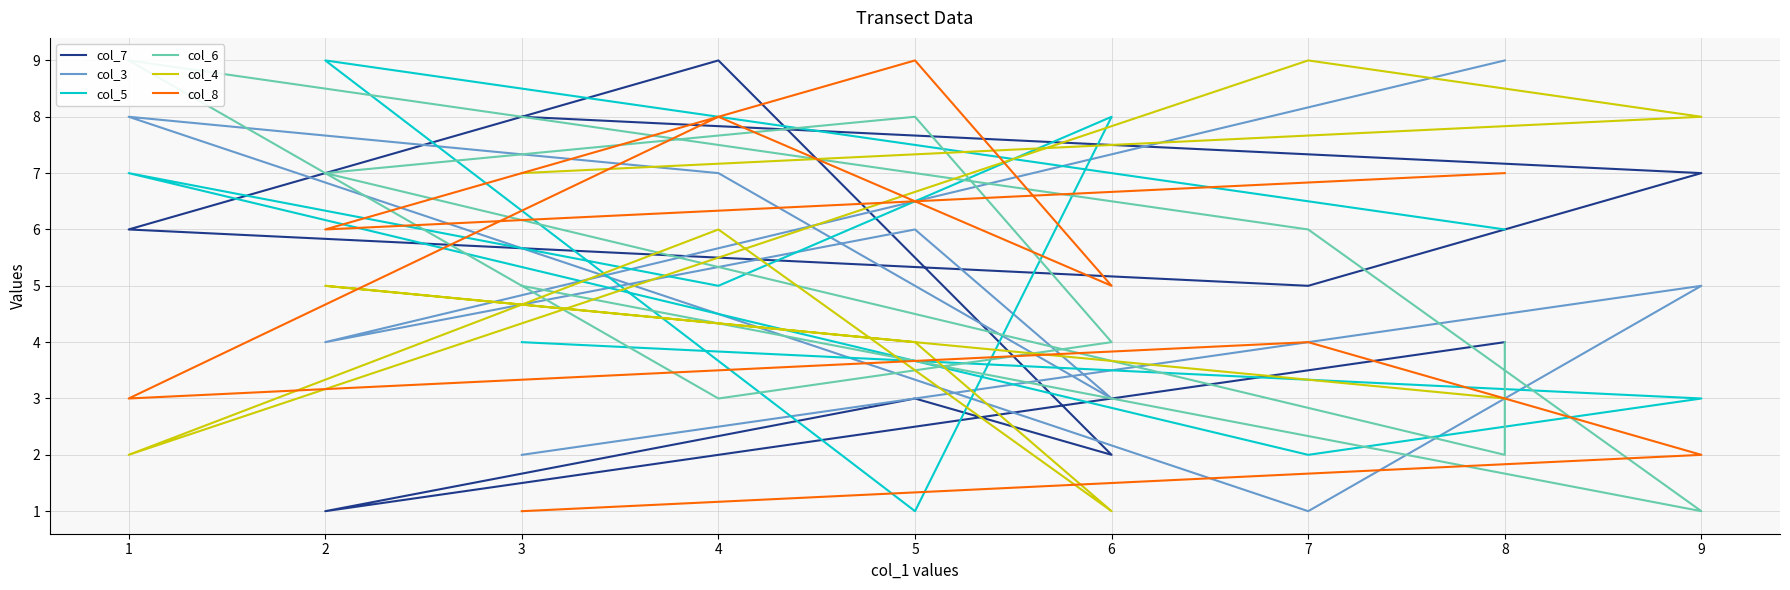

Rank the categories by col_4 value from highest to lowest.

7, 9, 3, 4, 2, 5, 8, 8, 1, 6